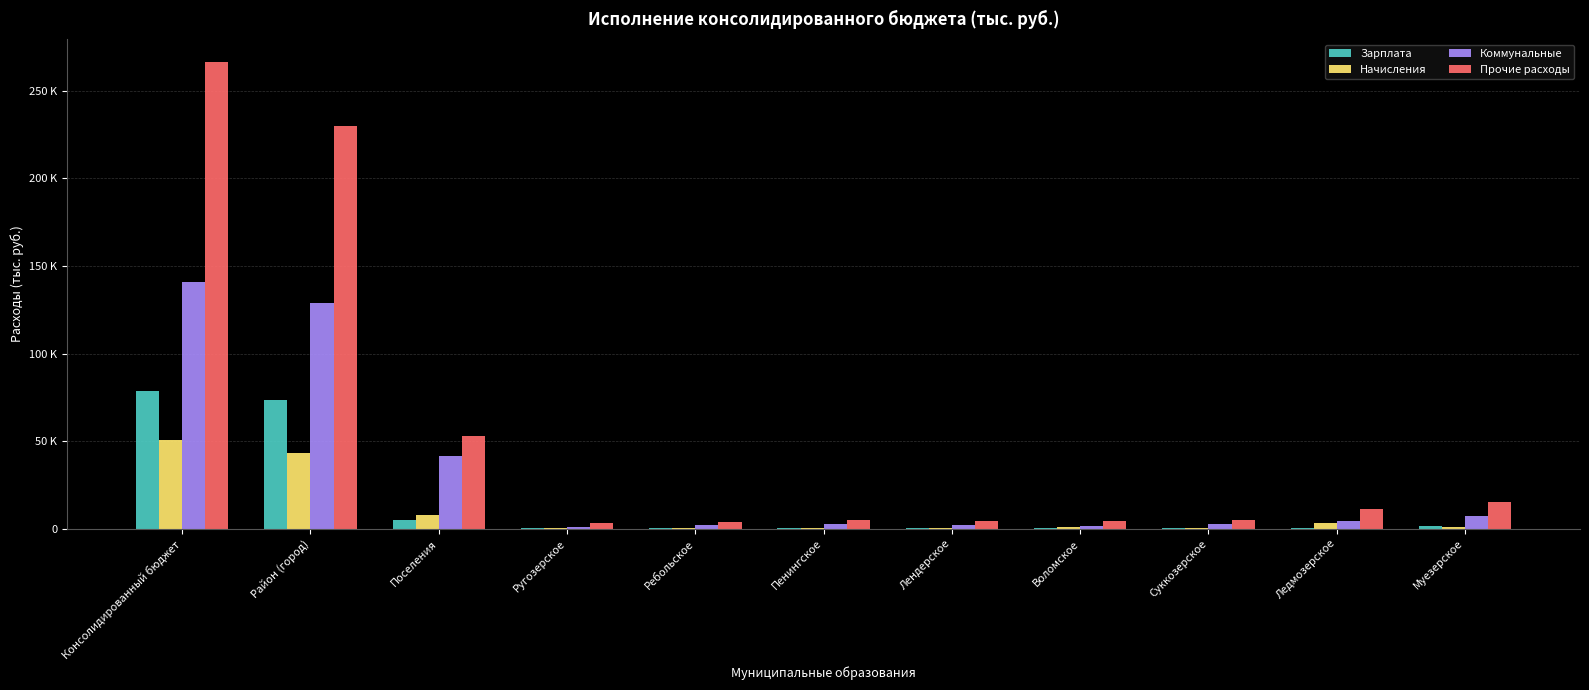

Is the value of Зарплата at Поселения greater than the value of Коммунальные at Лендерское?

Yes